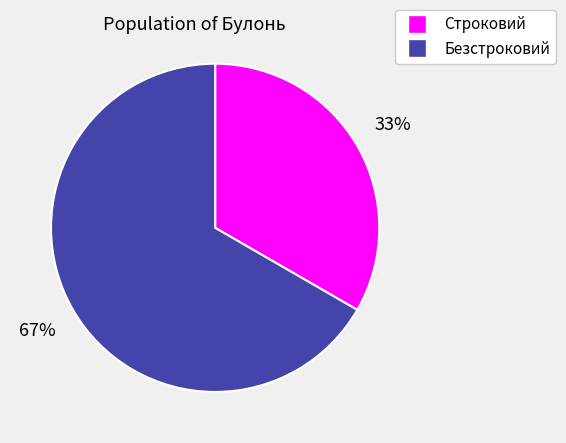

What is the ratio of the value at Строковий to the value at Безстроковий?

0.5